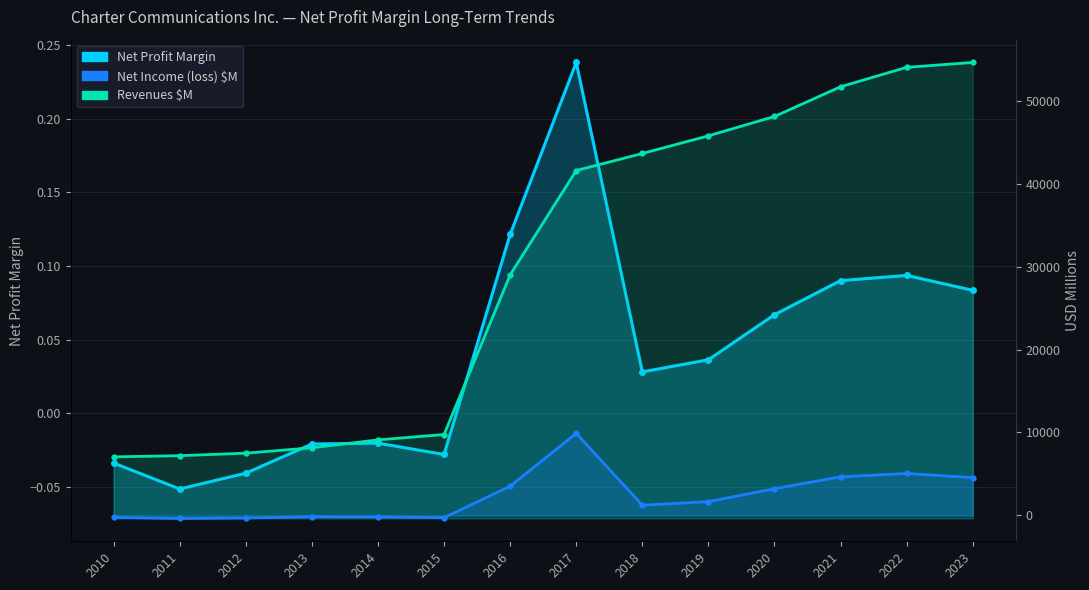

At which category does Net Profit Margin reach its first local valley?

2011